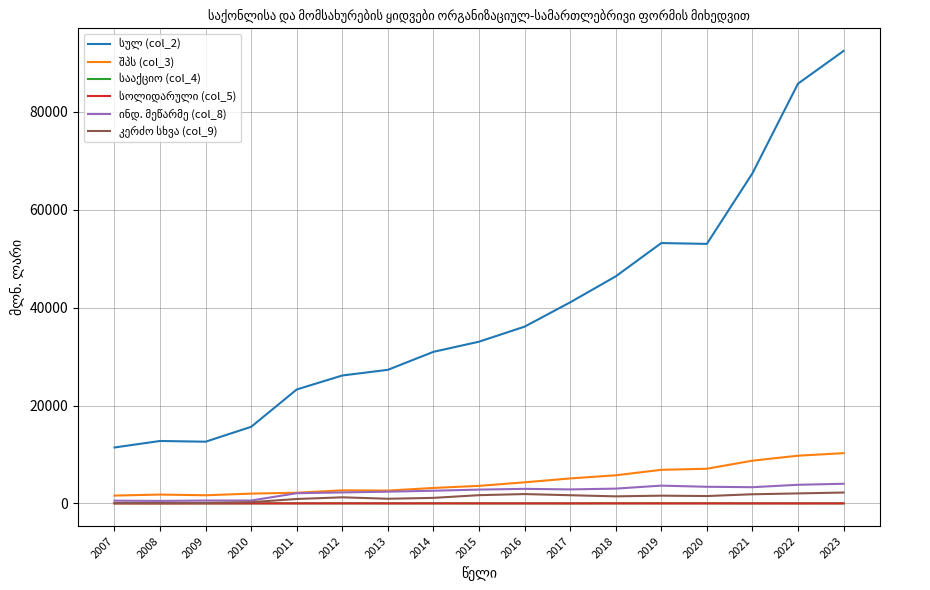

What is the difference between the maximum and minimum values in the ინდ. მეწარმე (col_8) series?

3508.7